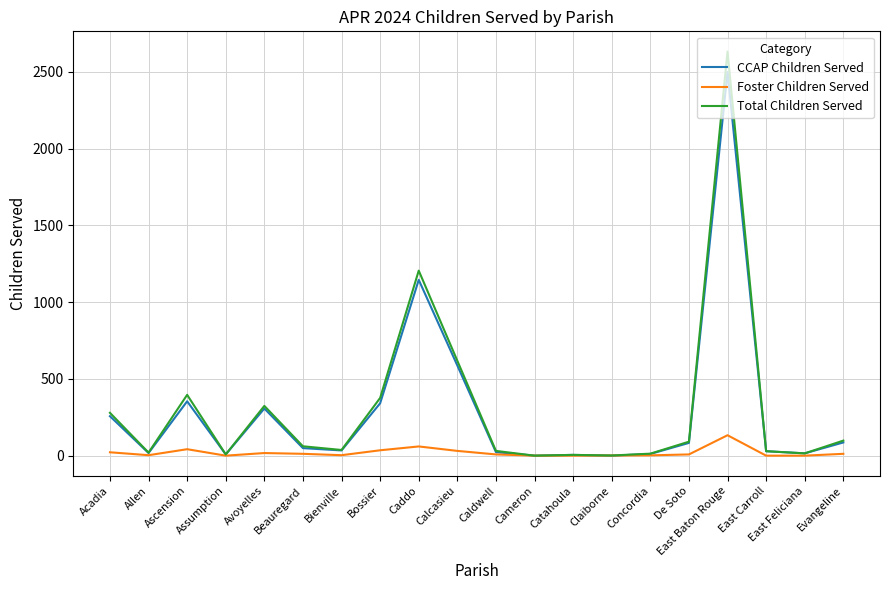

Rank the series by their maximum value, from highest to lowest.

Total Children Served, CCAP Children Served, Foster Children Served